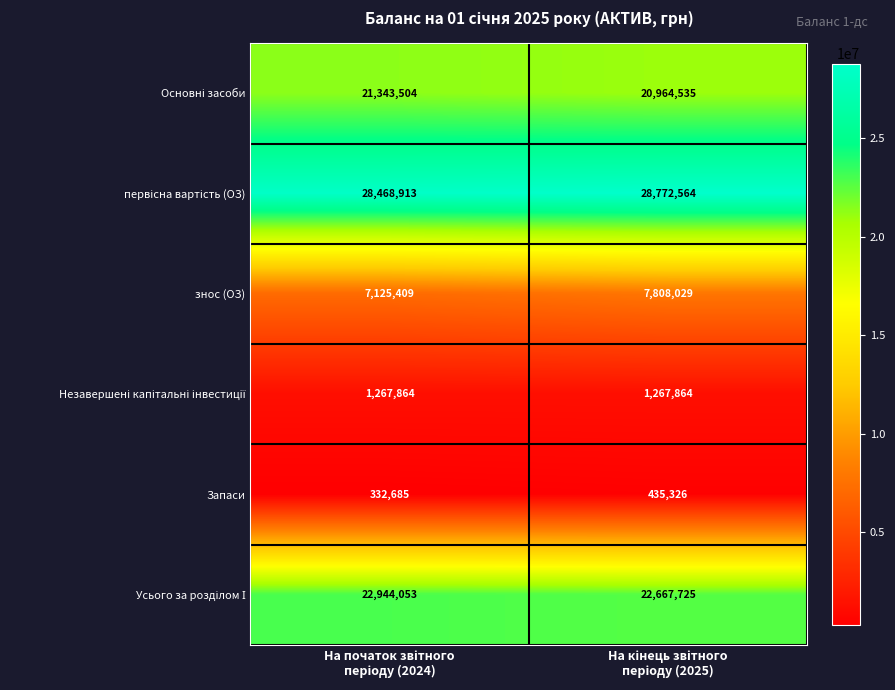

What is the lowest value of the знос (ОЗ) series?

7125409